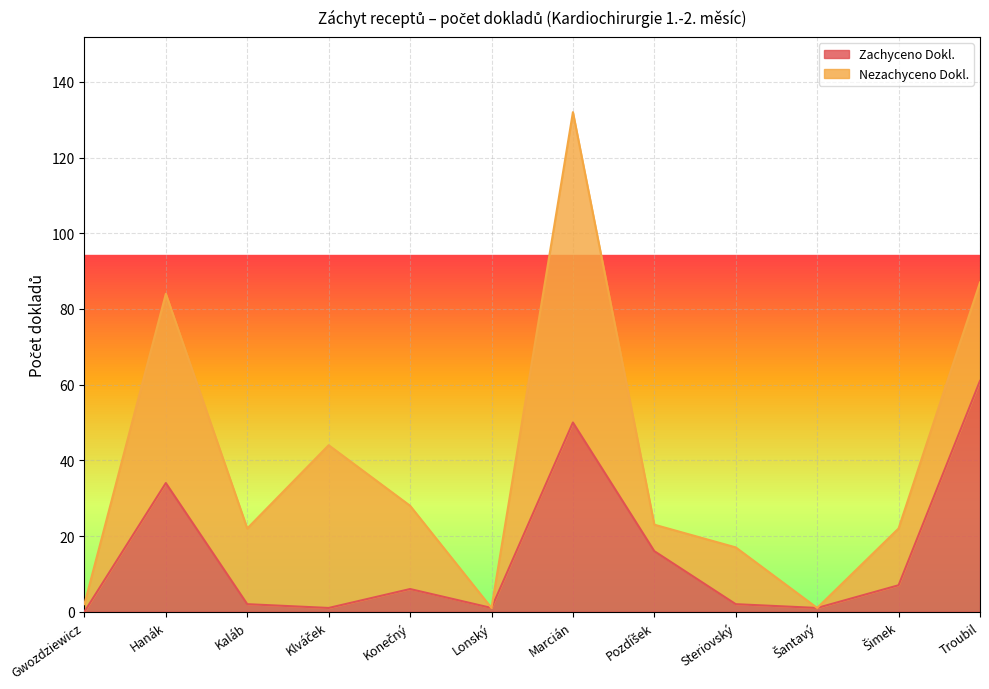

What is the label of the 11th point from the left?

Šimek